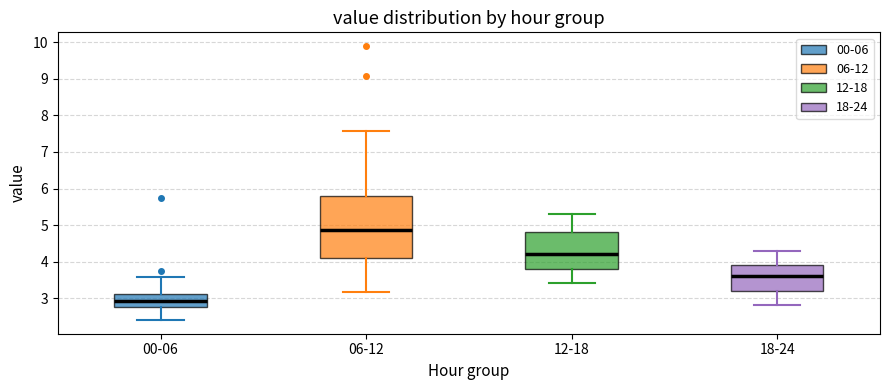

Which box has the highest median line?

06-12